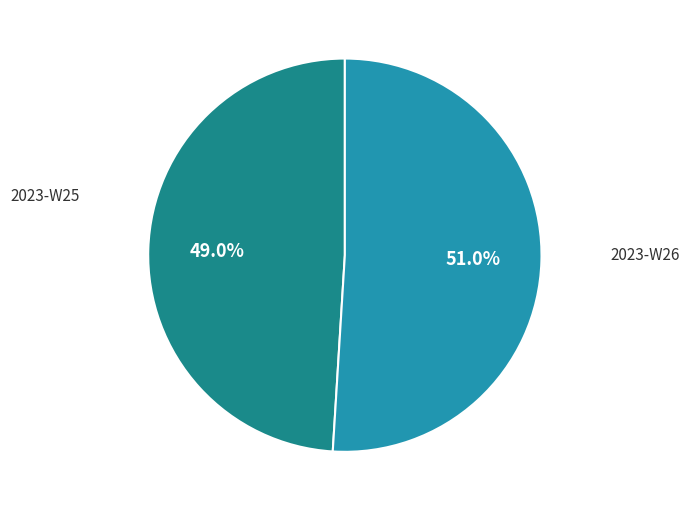

How many slices are in this pie chart?

2